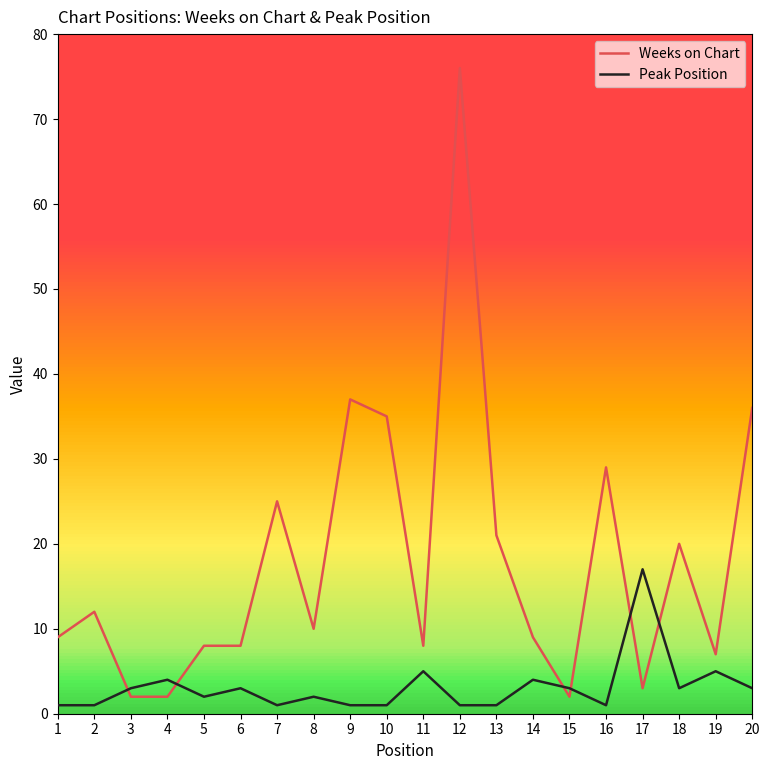

The value of Peak Position at 6 is 3. True or false?

True